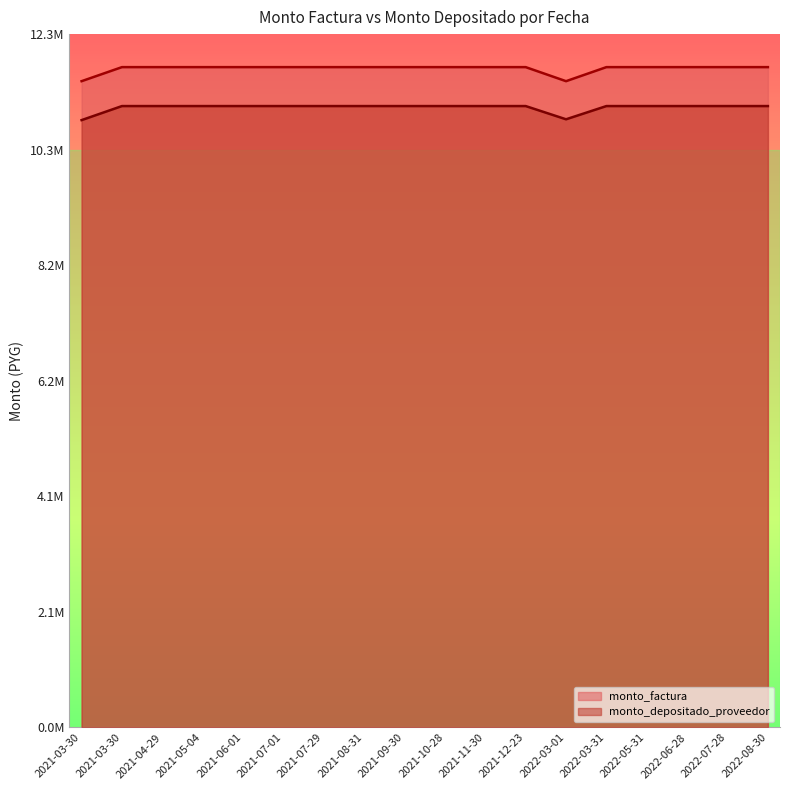

List the series in order of their peak value, lowest first.

monto_depositado_proveedor, monto_factura